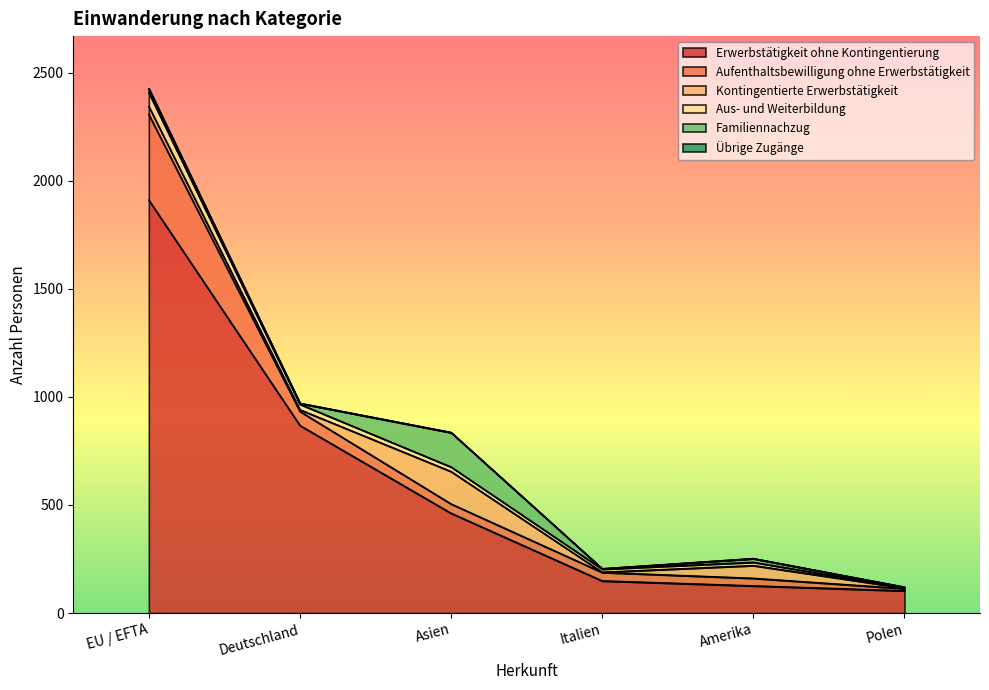

What is the sum of all Übrige Zugänge values?

4